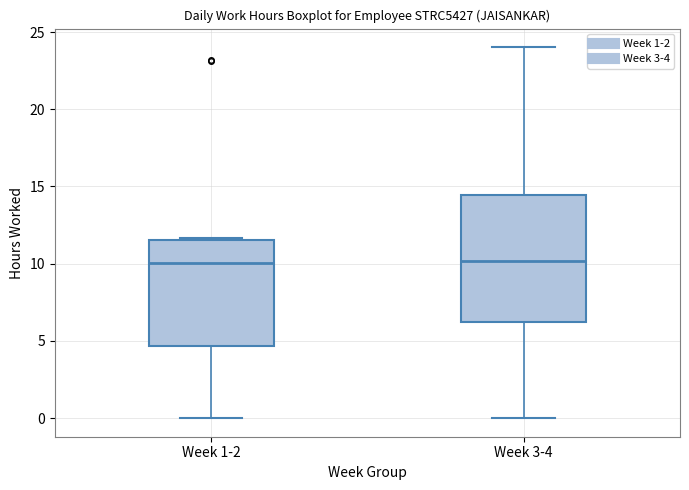

Reading left to right, read every box against the y-axis: the position of its median line, the range the box covers, and the ends of its whiskers. The values are not printed on the chart, so give them approximately, as read against the axis.

Week 1-2: median 10.0, box 4.5 to 11.5, whiskers 0.0 to 11.5 (just above the box's upper edge)
Week 3-4: median 10.0, box 6.5 to 14.5, whiskers 0.0 to 24.0